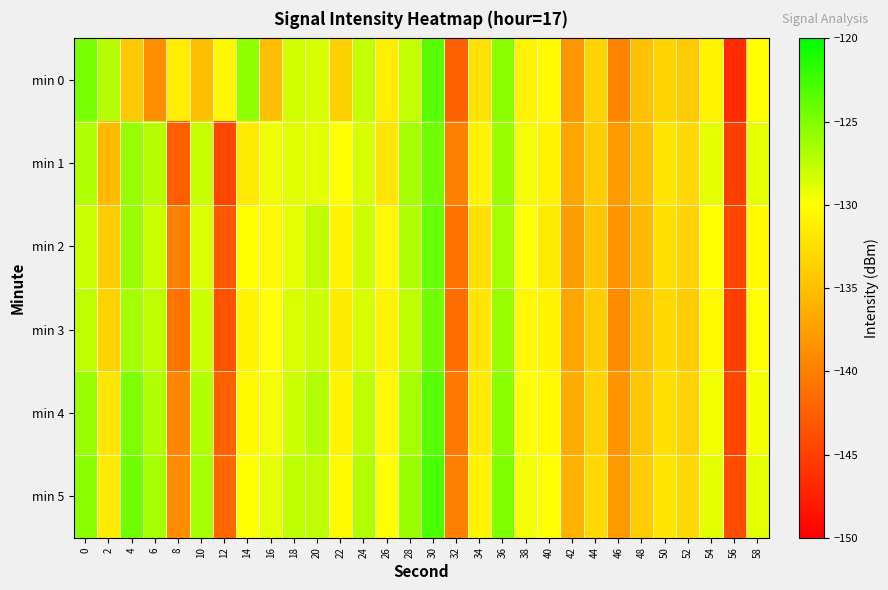

How many categories are shown in the chart?

30